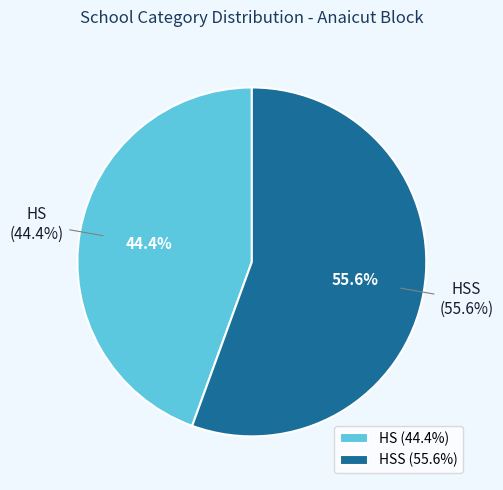

Approximately how many times larger is the value at HSS compared to HS?

1.2